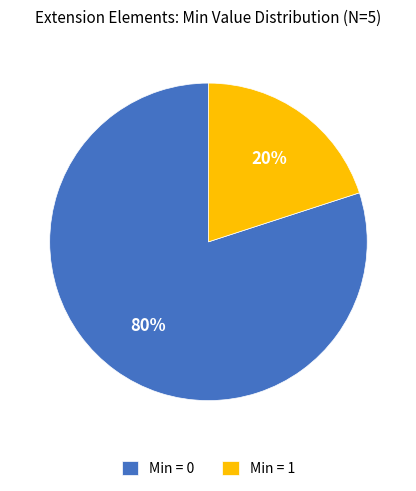

Which category has the smallest portion of the pie?

Min = 1